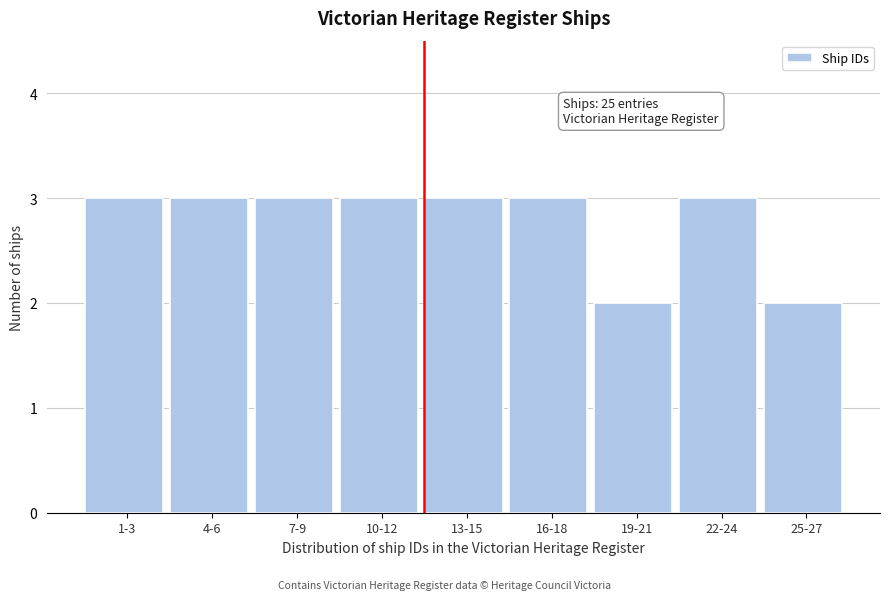

Reading right to left, list all the values displayed in this chart.

2	3	2	3	3	3	3	3	3